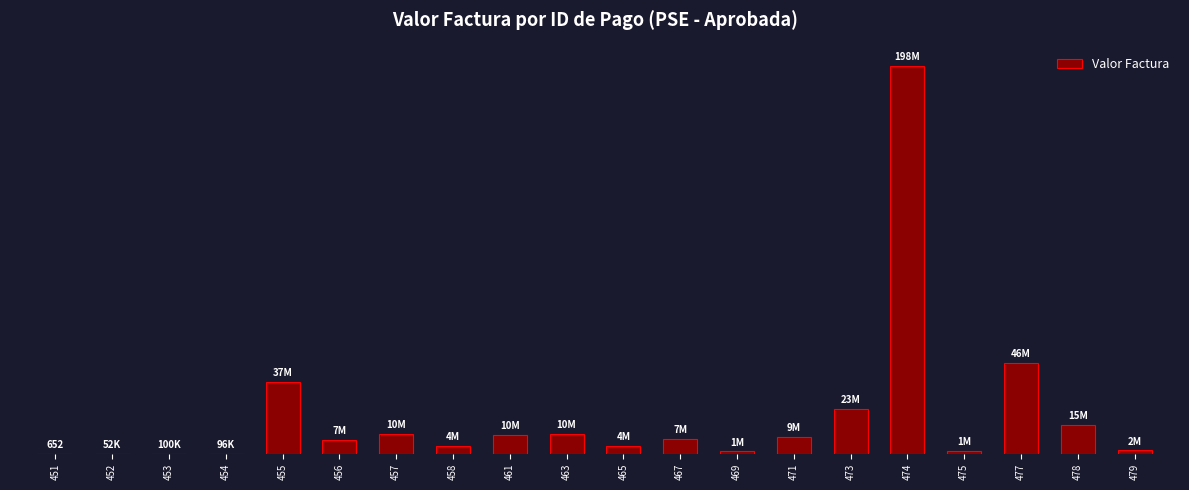

List the labels in order of value, smallest first.

451, 452, 454, 453, 469, 475, 479, 465, 458, 456, 467, 471, 461, 463, 457, 478, 473, 455, 477, 474